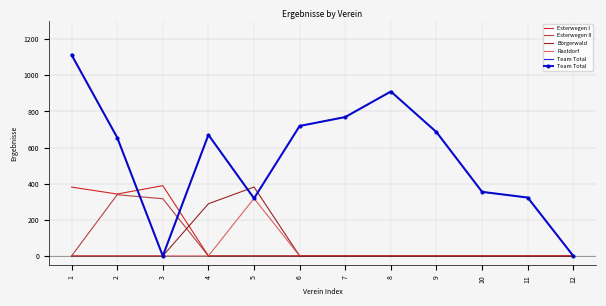

Rank the categories by Rastdorf value from lowest to highest.

1, 2, 3, 4, 6, 7, 8, 9, 10, 11, 12, 5